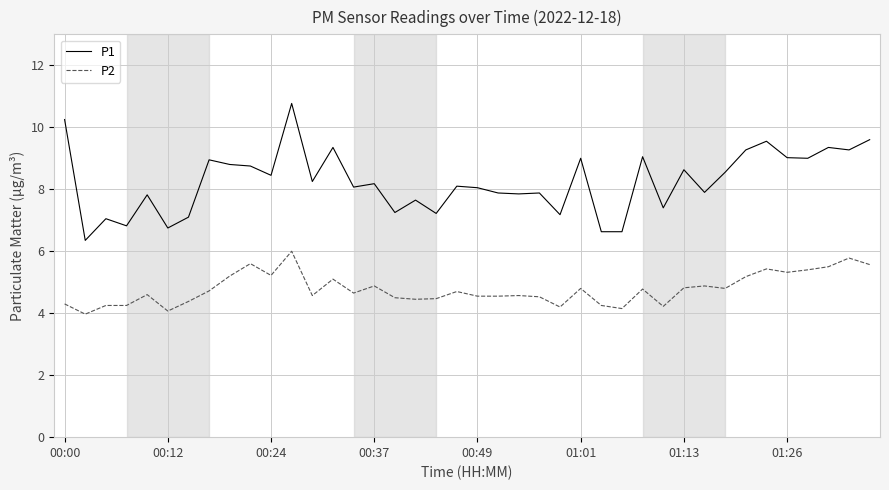

How many lines are shown in the chart?

2